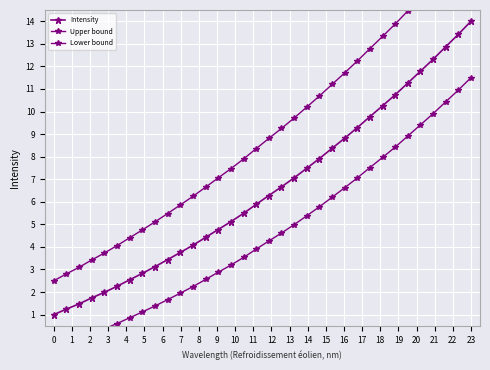

Is it true that Upper bound equals 5.3 at 2?

False